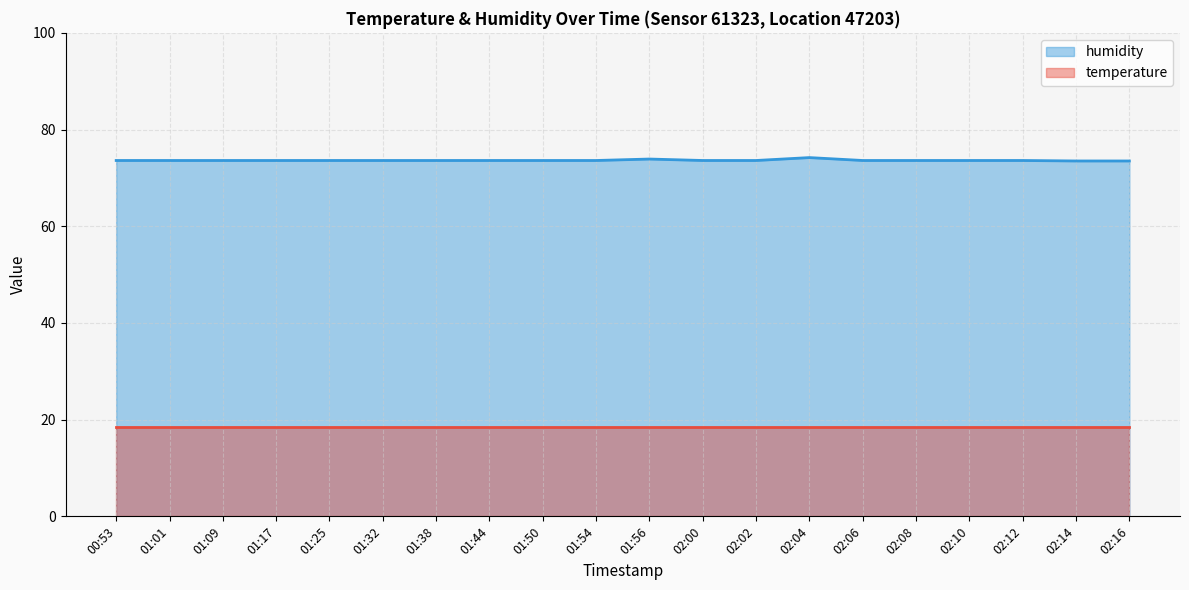

Approximately how many times larger is the value at 02:04 compared to 02:10?

1.0